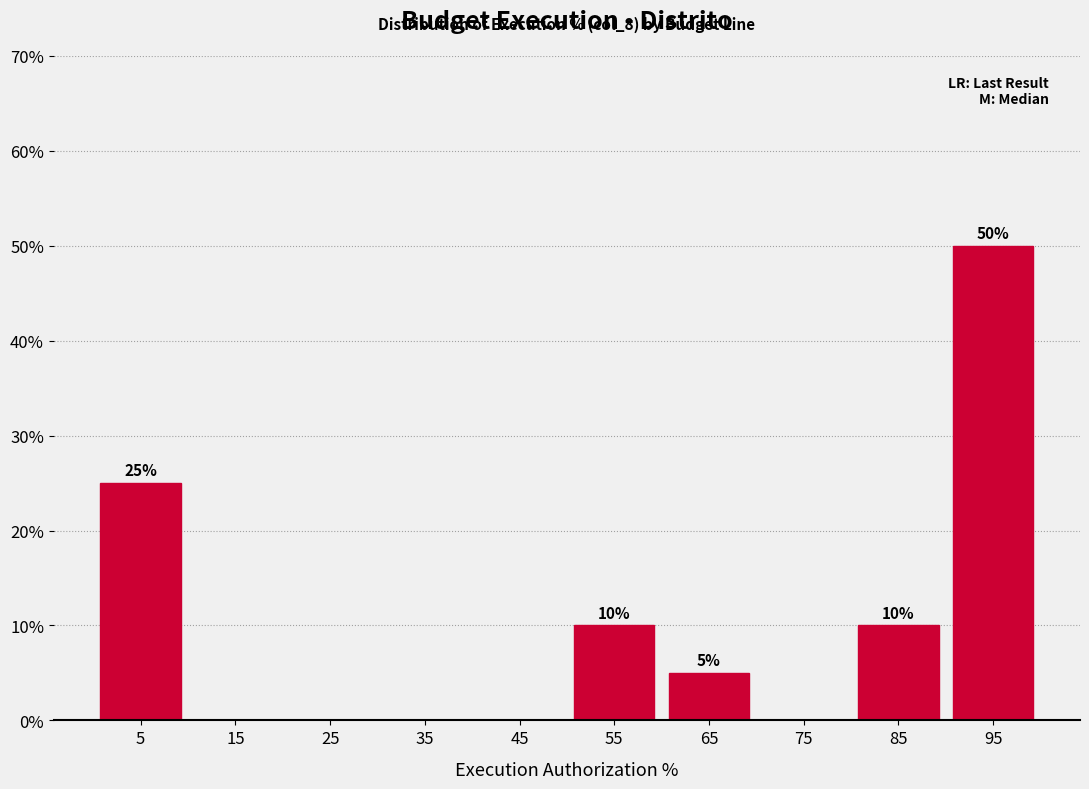

Over which range of the x-axis is the bar tallest?

90 to 100